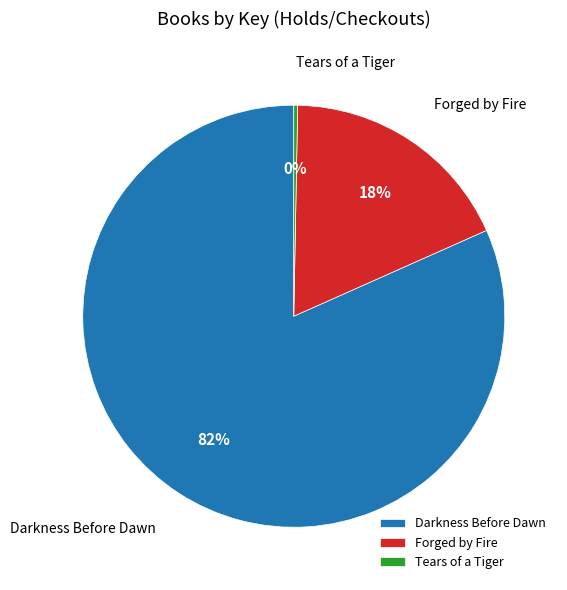

Rank the categories by value from highest to lowest.

Darkness Before Dawn, Forged by Fire, Tears of a Tiger